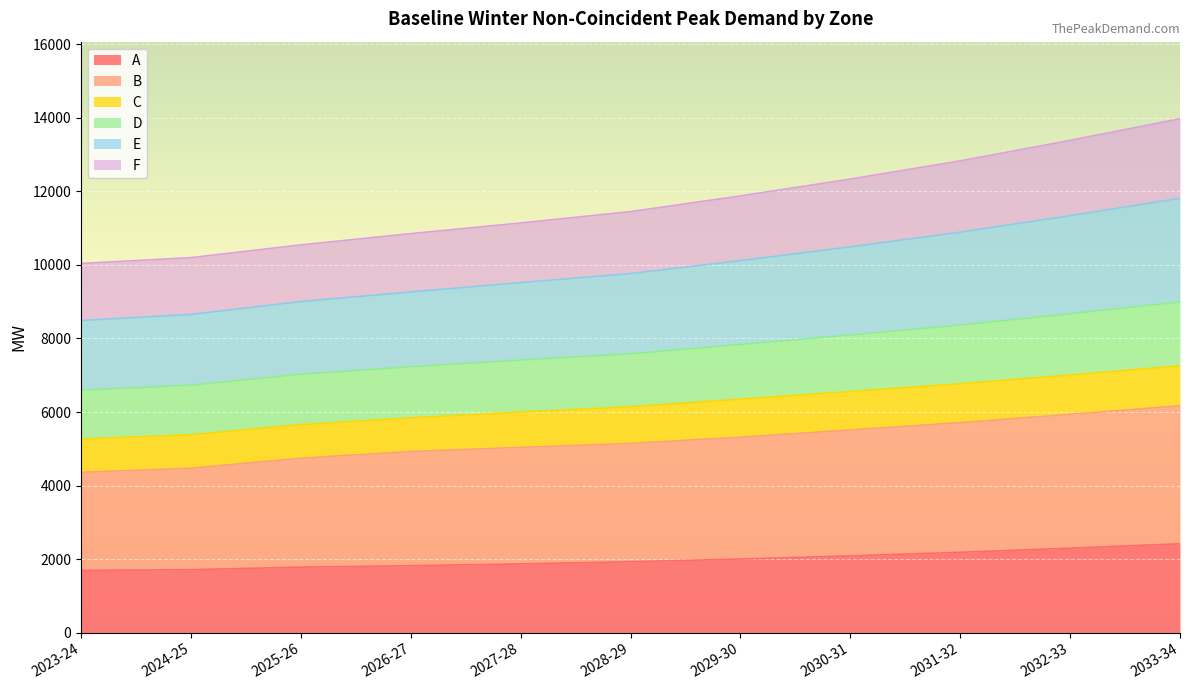

What position from the right is 2031-32?

3